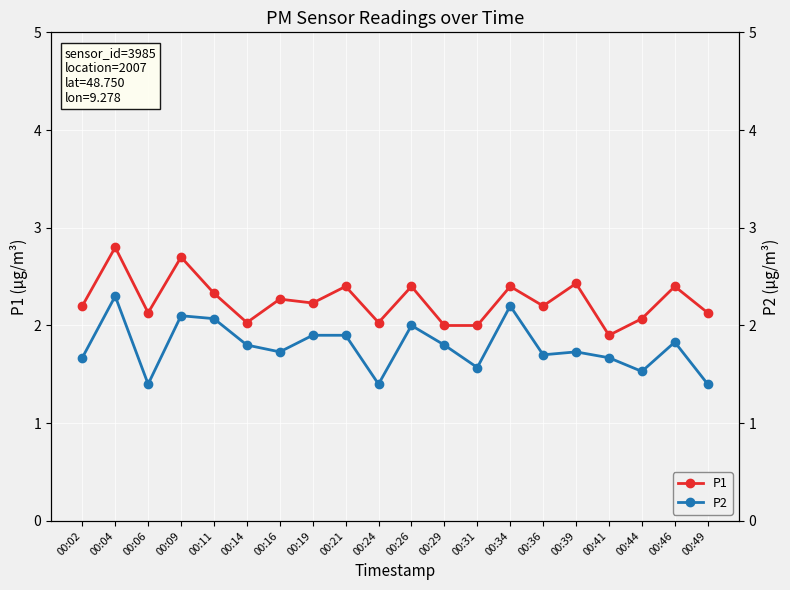

What is the highest value of the P1 series?

2.8